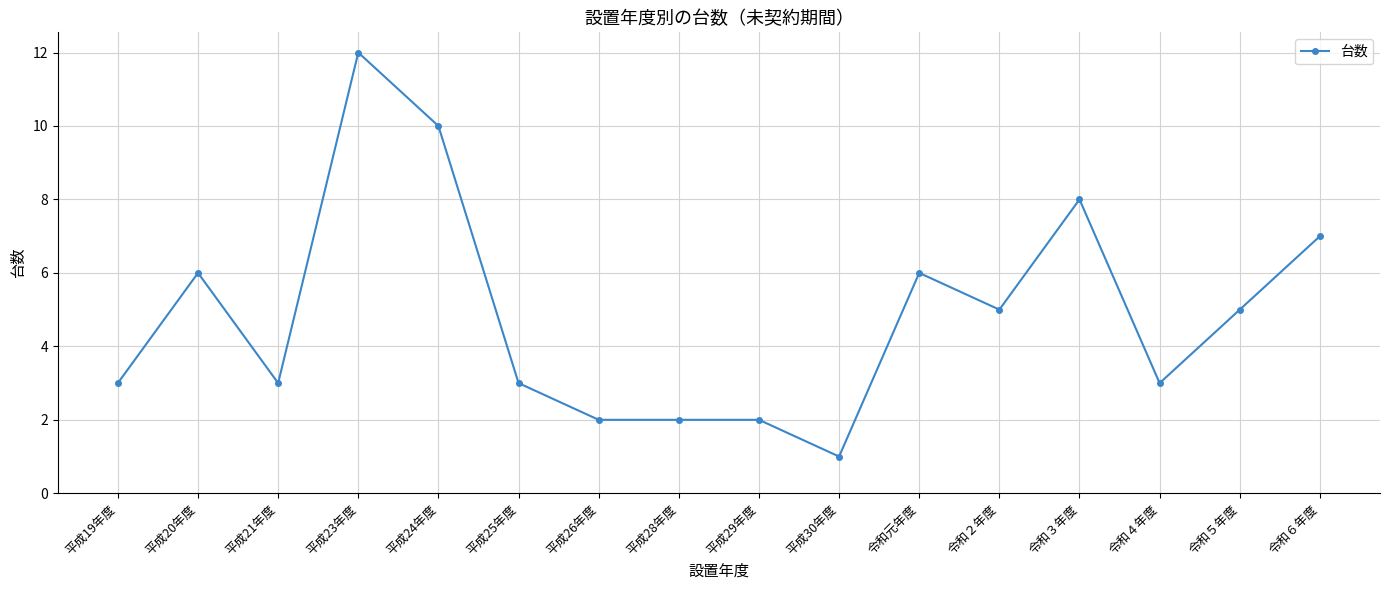

Where is the first local minimum?

平成21年度